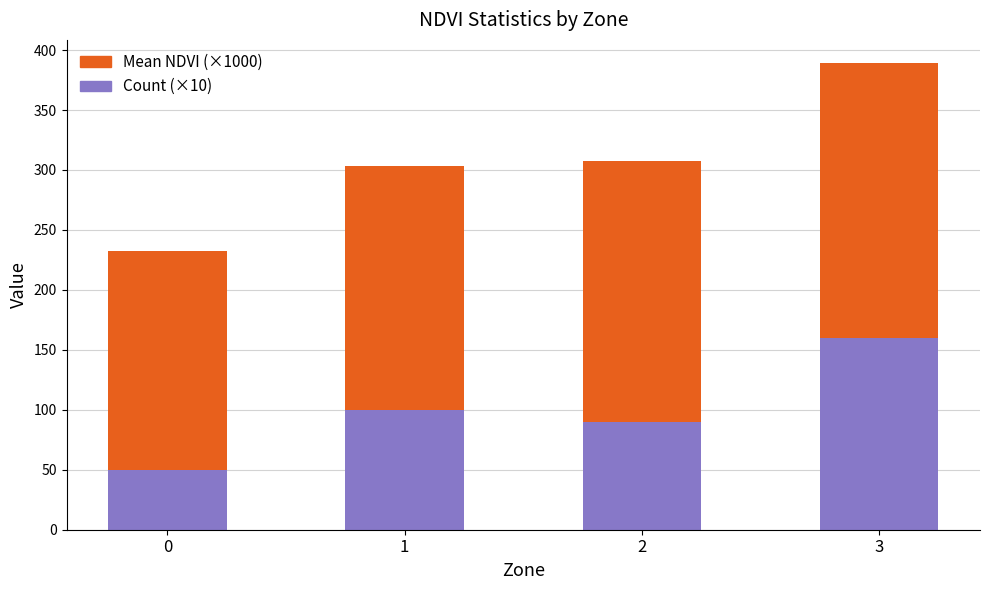

What is the minimum value for Count (×10)?

50.0